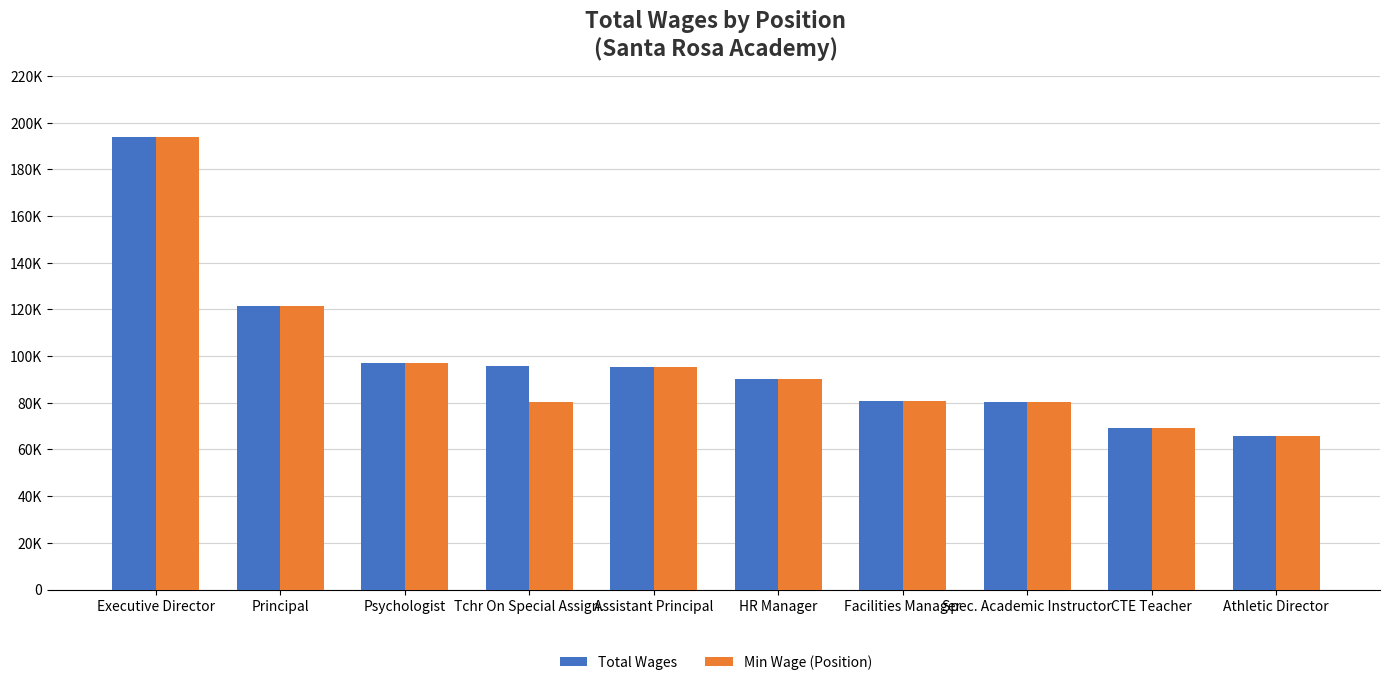

What is the label of the 10th bar from the left?

Athletic Director